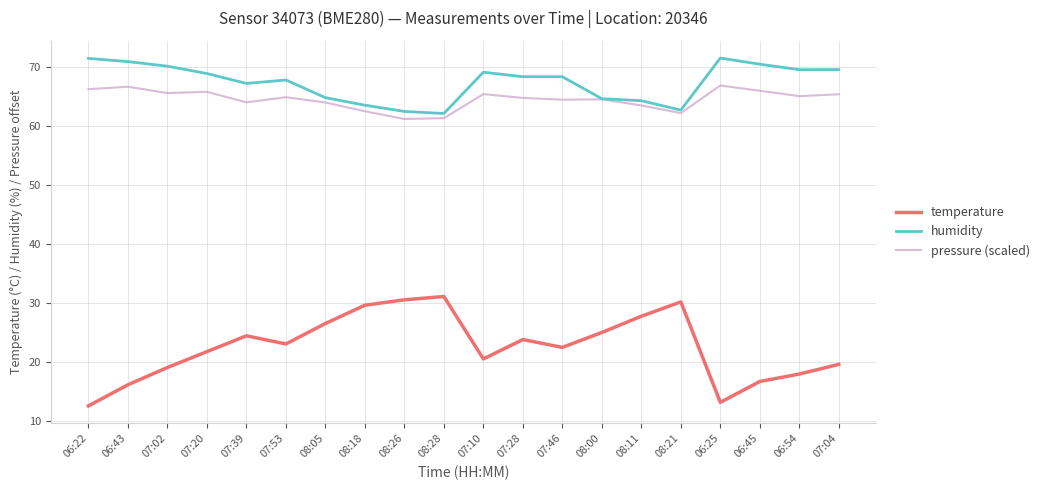

True or false: humidity and temperature intersect in this chart.

False